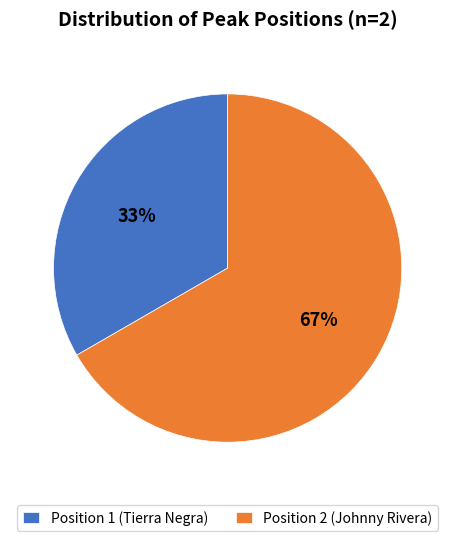

What percentage is the Position 2 (Johnny Rivera) slice, to the nearest percent?

67%